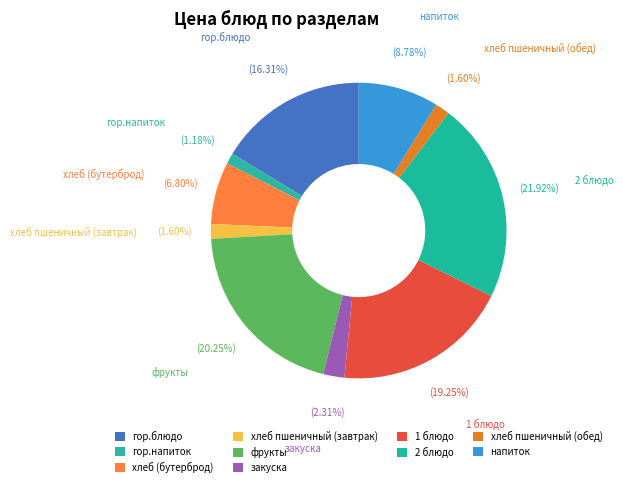

Does хлеб (бутерброд) represent more than half of the total?

No